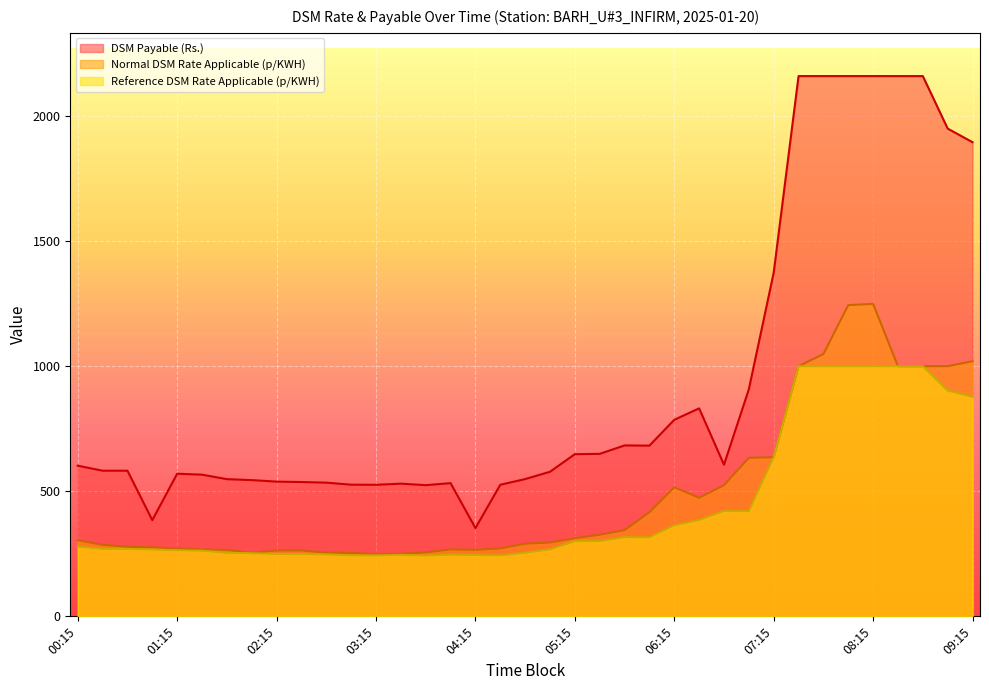

Where does the Normal DSM Rate Applicable (p/KWH) series first go above 295?

00:15